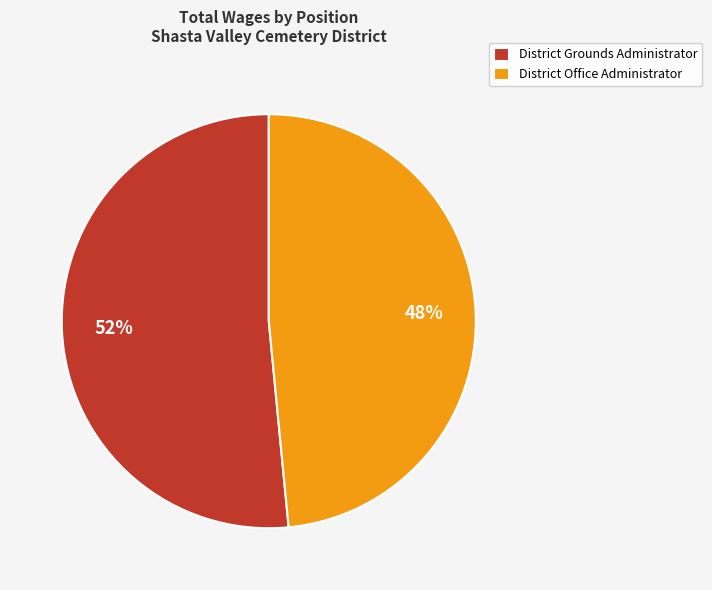

To the nearest percent, what percentage of the pie is District Office Administrator?

48%